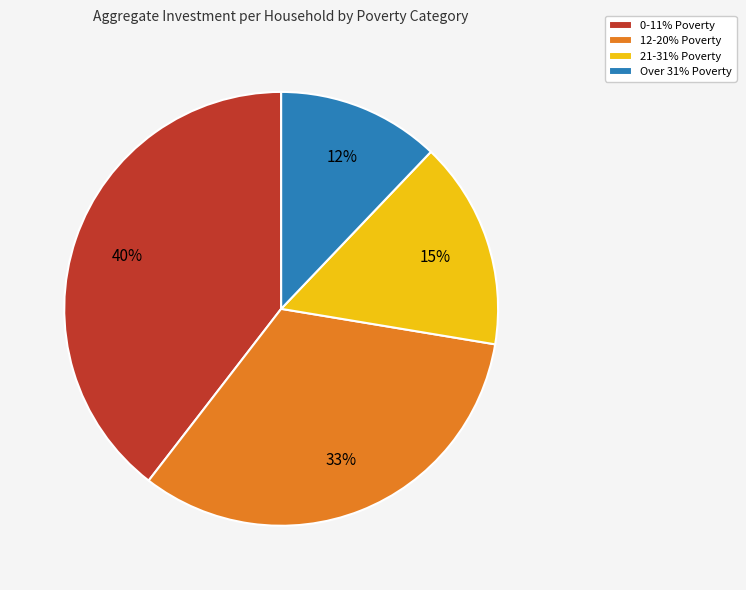

Do 12-20% Poverty and 0-11% Poverty together represent more than half of the pie?

Yes